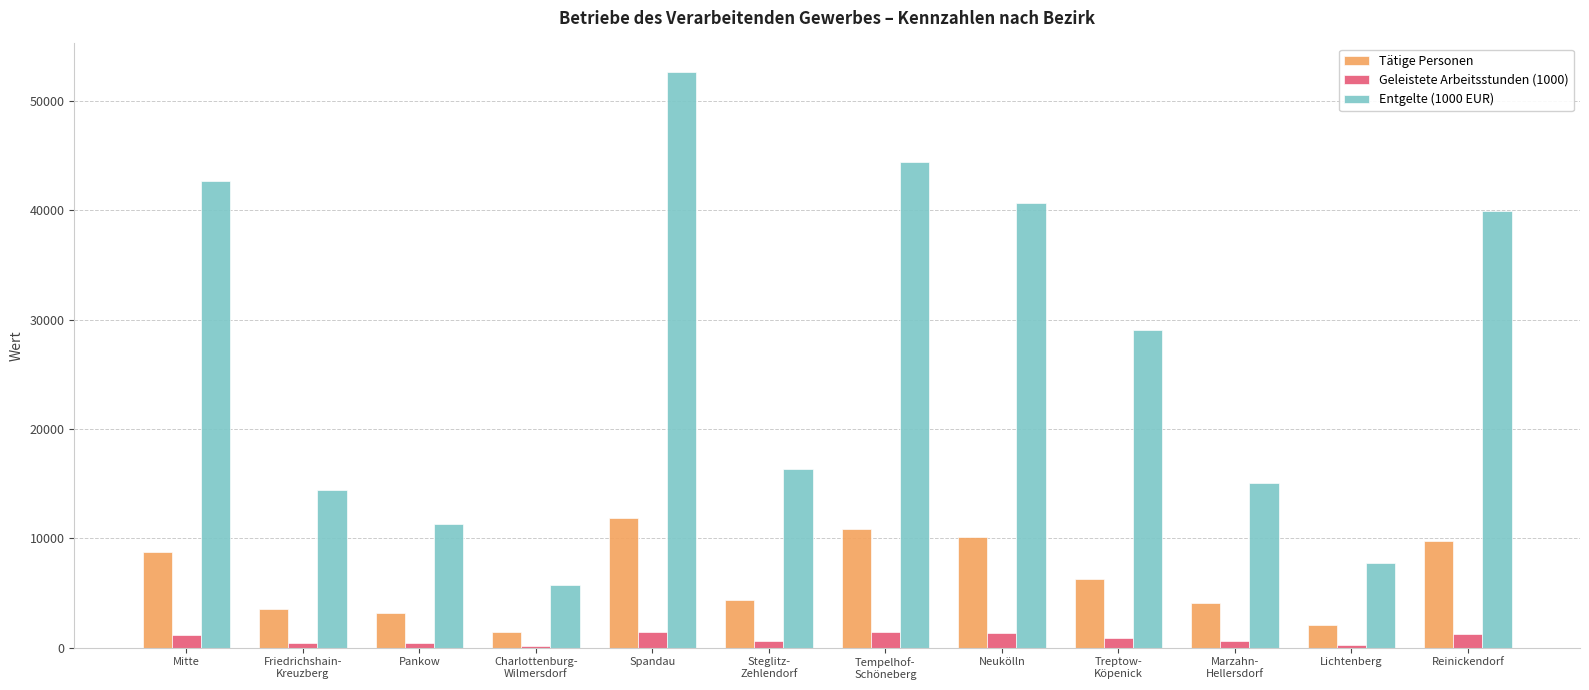

At how many categories does at least one series exceed 13167?

9